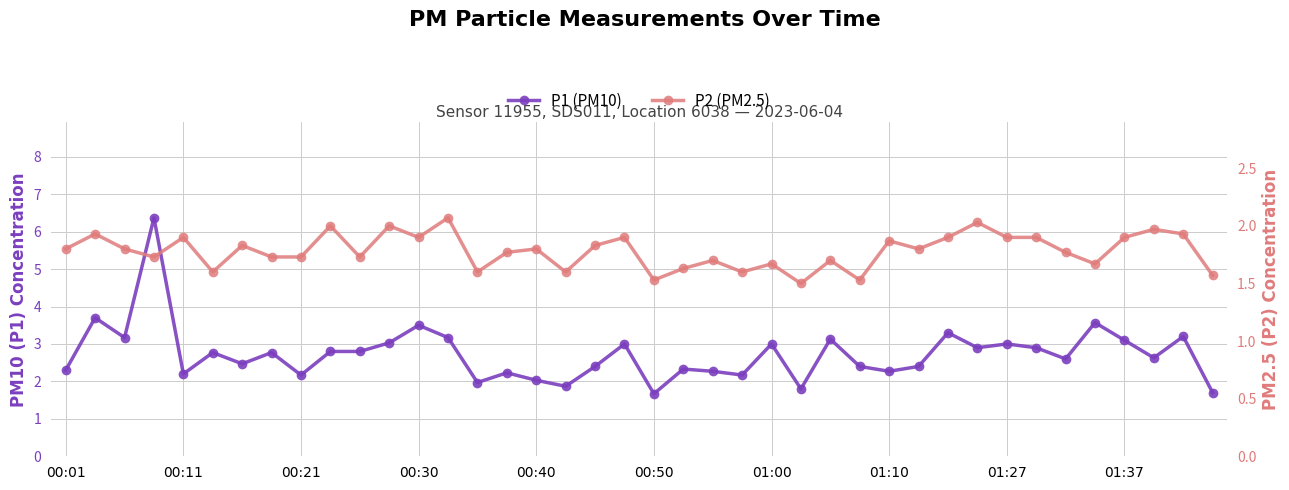

True or false: P1 (PM10) and P2 (PM2.5) cross at least once.

False